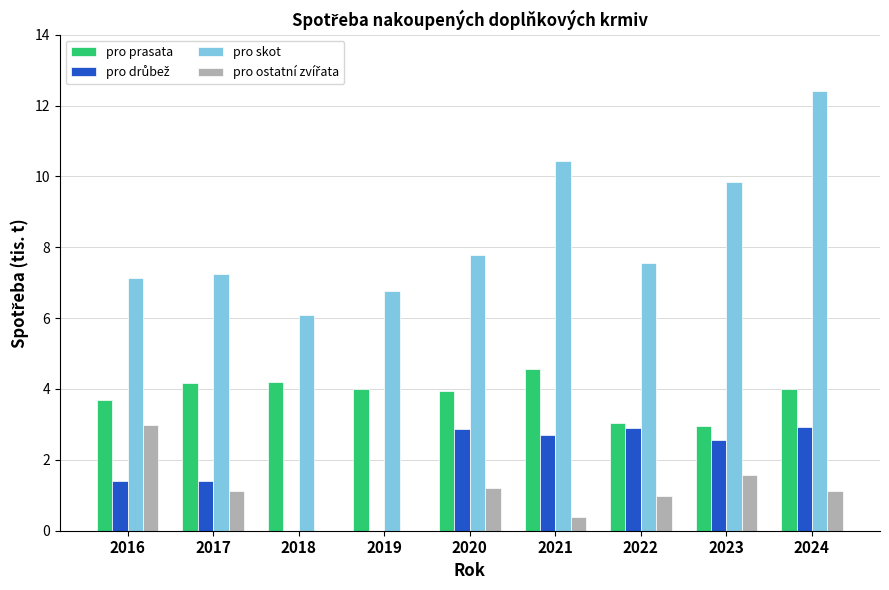

At which category does the chart reach its peak across all series?

2024